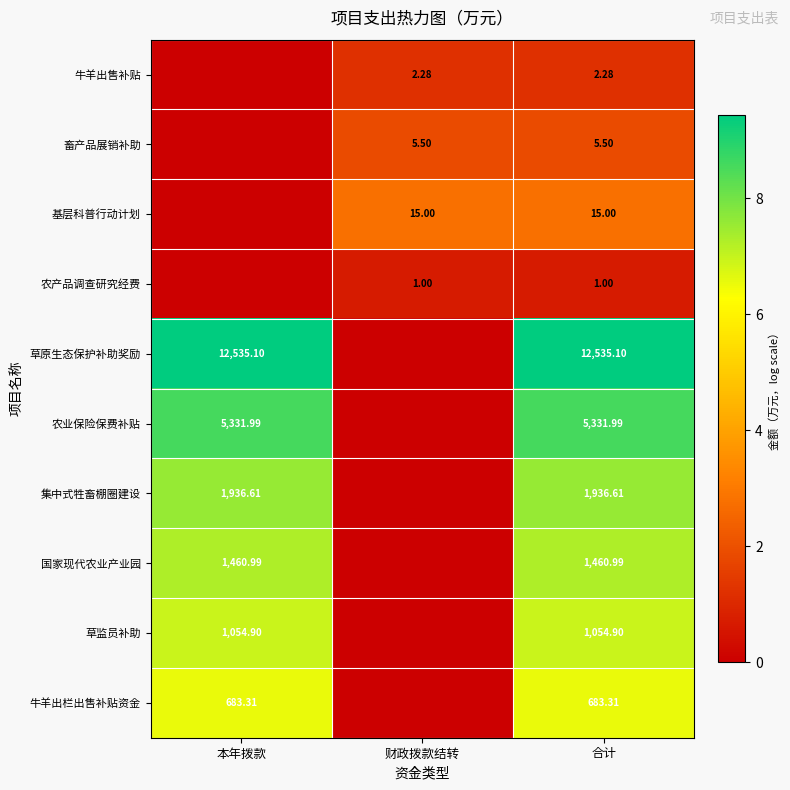

Rank the series at 合计 from lowest to highest value.

农产品调查研究经费, 牛羊出售补贴, 畜产品展销补助, 基层科普行动计划, 牛羊出栏出售补贴资金, 草监员补助, 国家现代农业产业园, 集中式牲畜棚圈建设, 农业保险保费补贴, 草原生态保护补助奖励